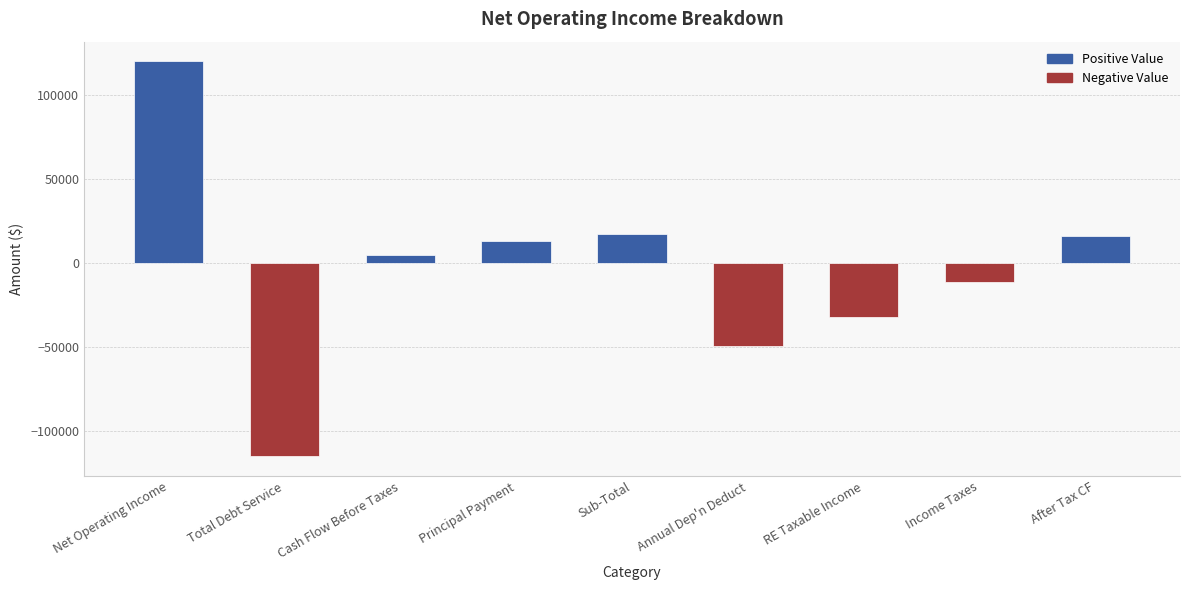

At which category does the chart reach its minimum across all series?

Total Debt Service